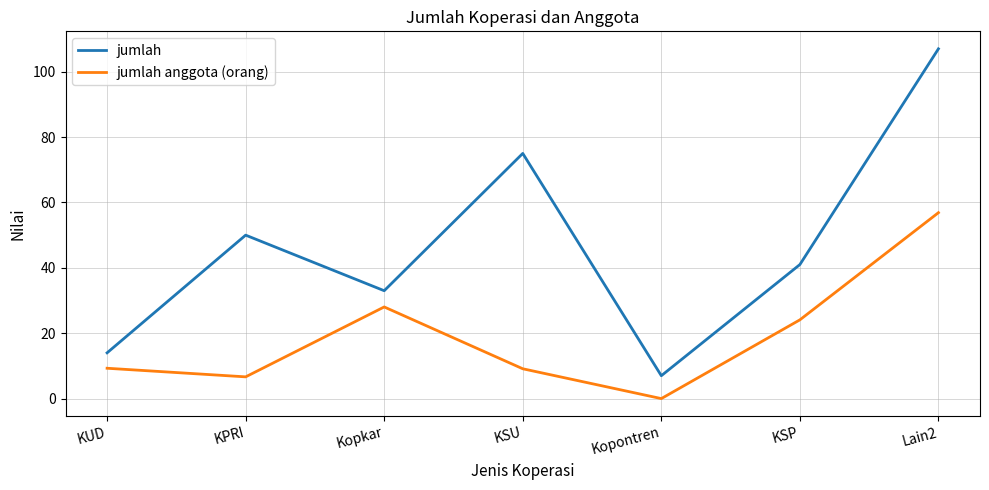

How many interior local peaks does the jumlah series have?

2